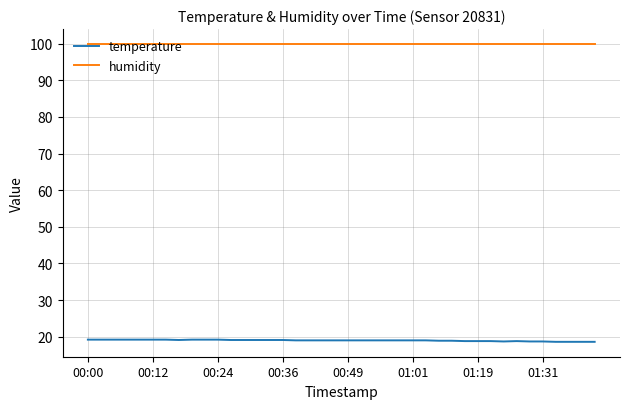

Which series has the largest total across all categories?

humidity